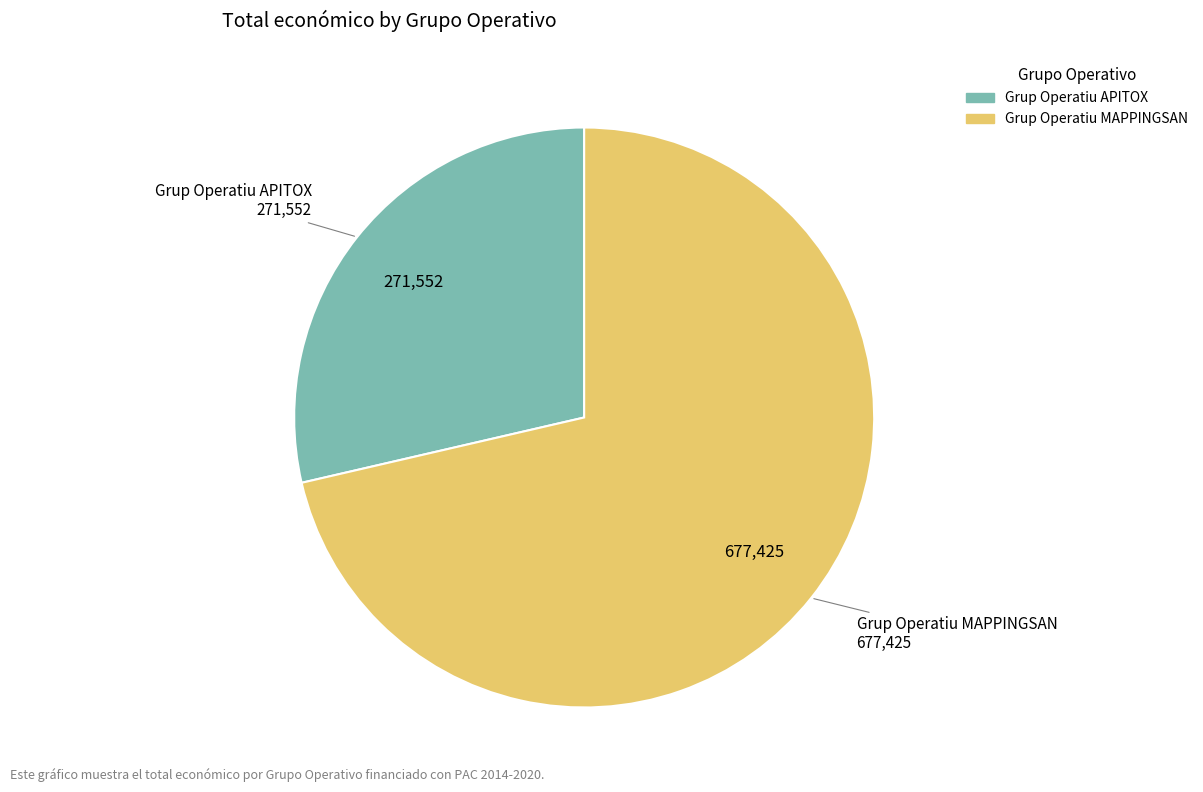

Does Grup Operatiu MAPPINGSAN account for over 50% of the chart?

Yes